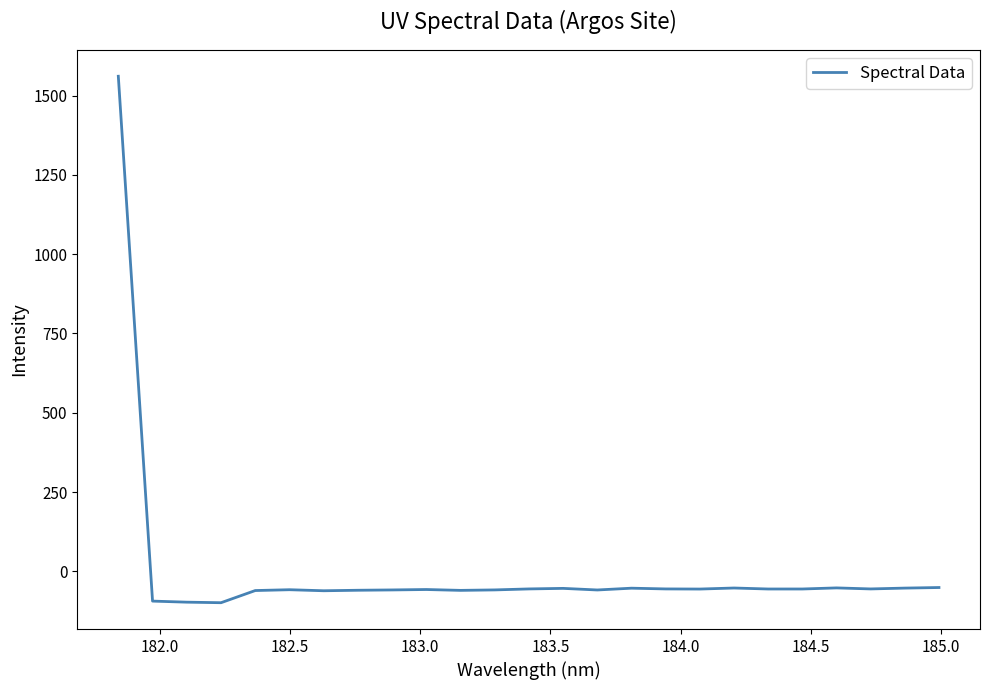

What is the minimum value shown in the chart?

-98.7